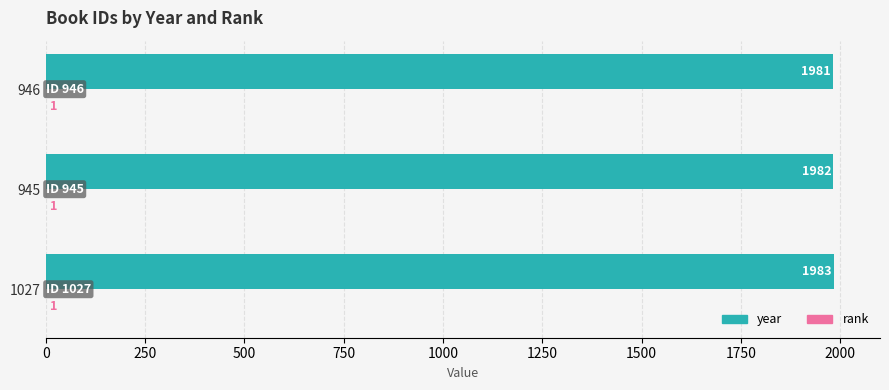

At which category is the sum across all series the highest?

1027